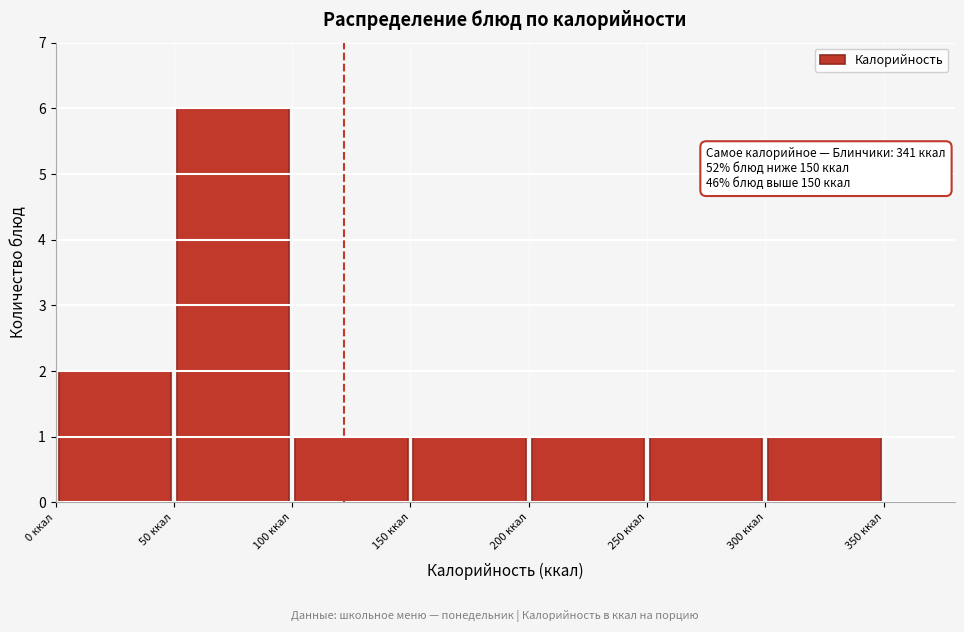

Which range on the x-axis has the tallest bar?

50 to 100